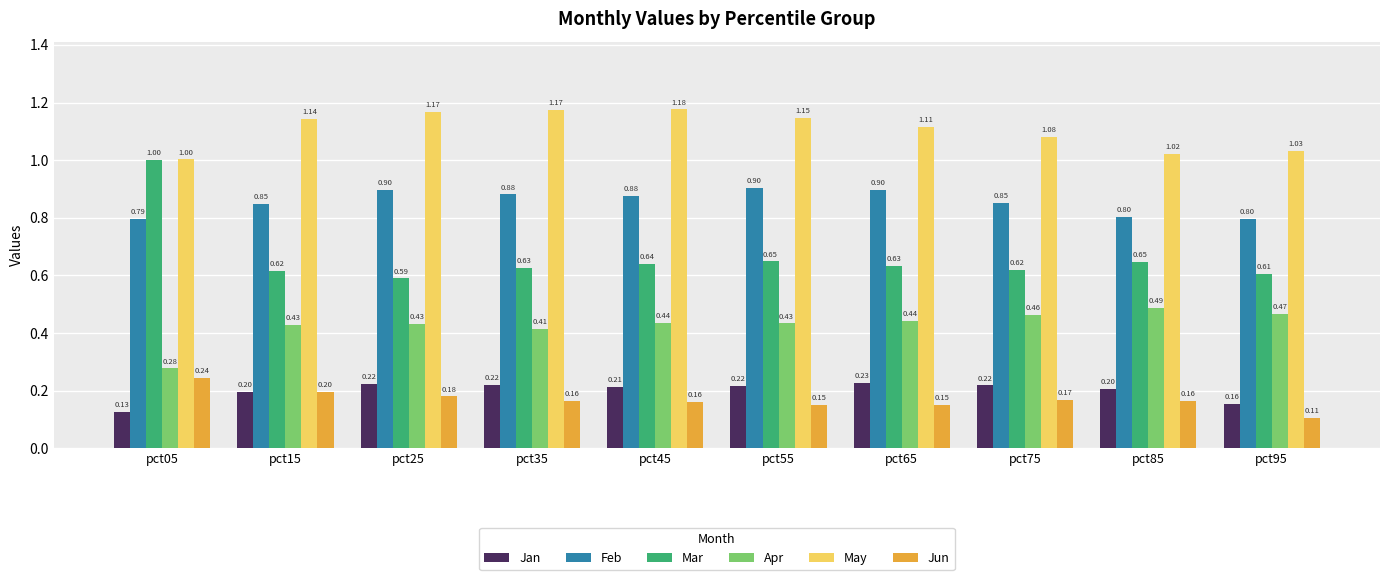

What are all the series names shown in the legend?

Jan, Feb, Mar, Apr, May, Jun